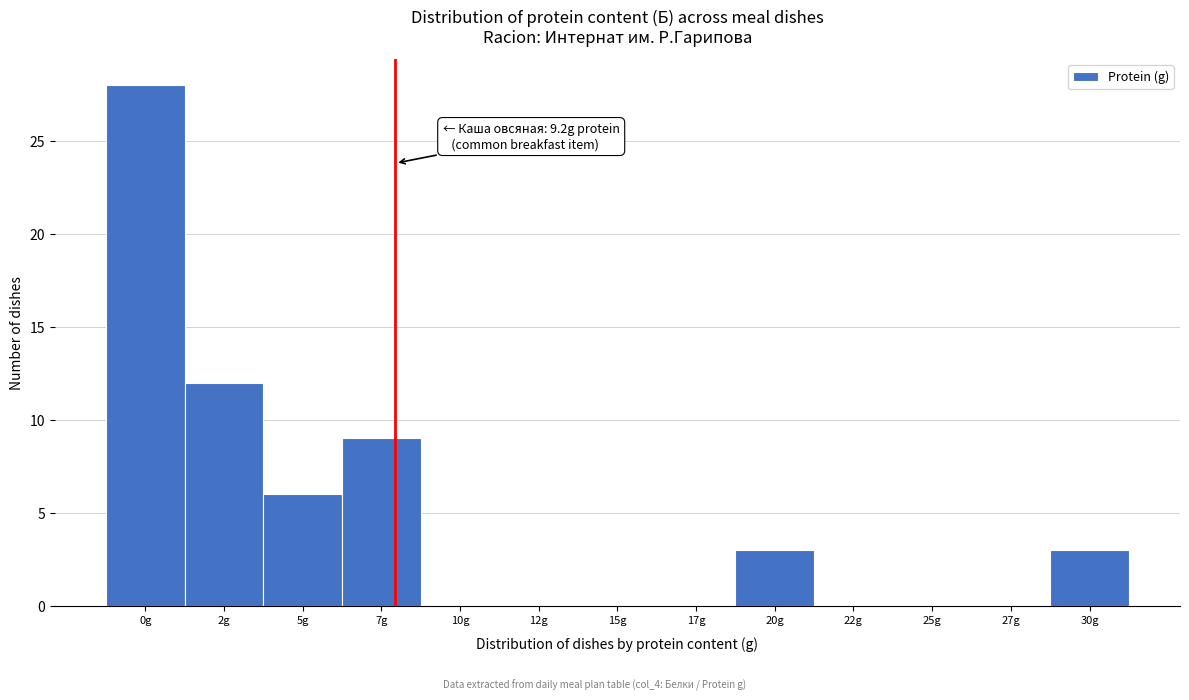

Reading left to right, list all the values displayed in this chart.

0g=28	2g=12	5g=6	7g=9	10g=0	12g=0	15g=0	17g=0	20g=3	22g=0	25g=0	27g=0	30g=3